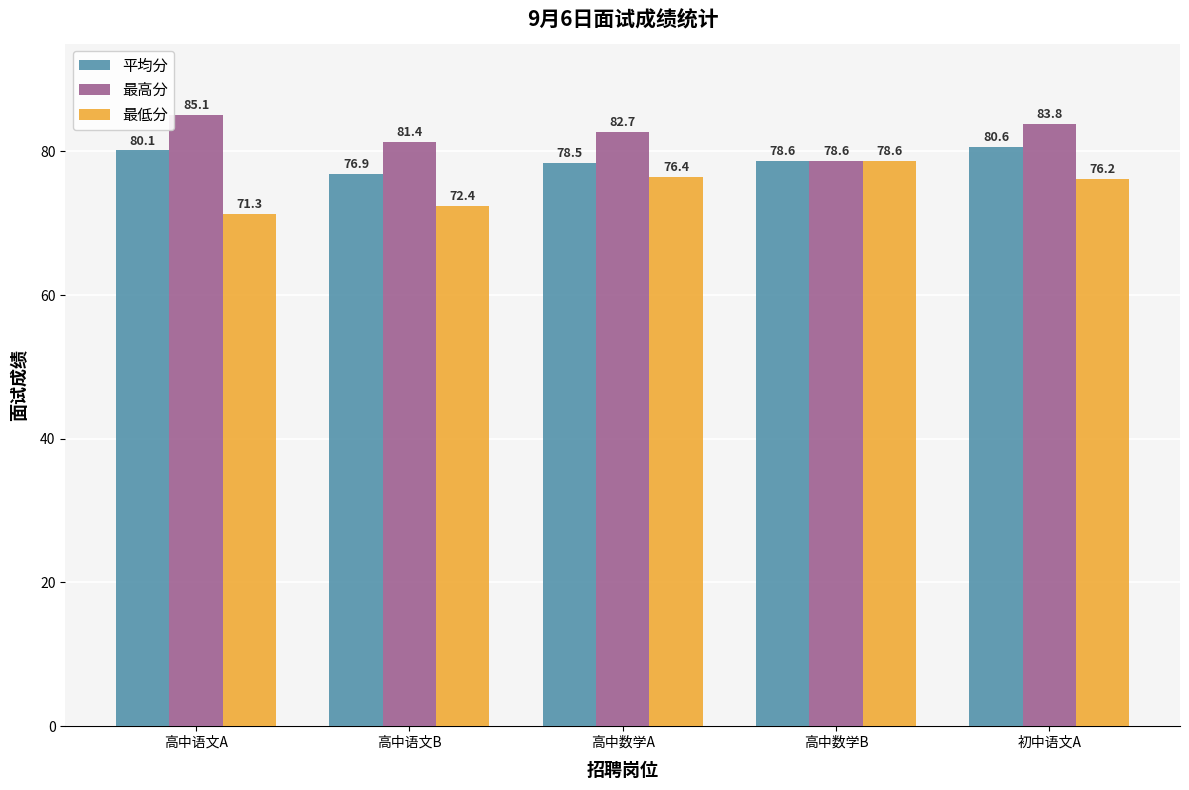

The value of 最高分 at 高中数学A is 17.6. True or false?

False